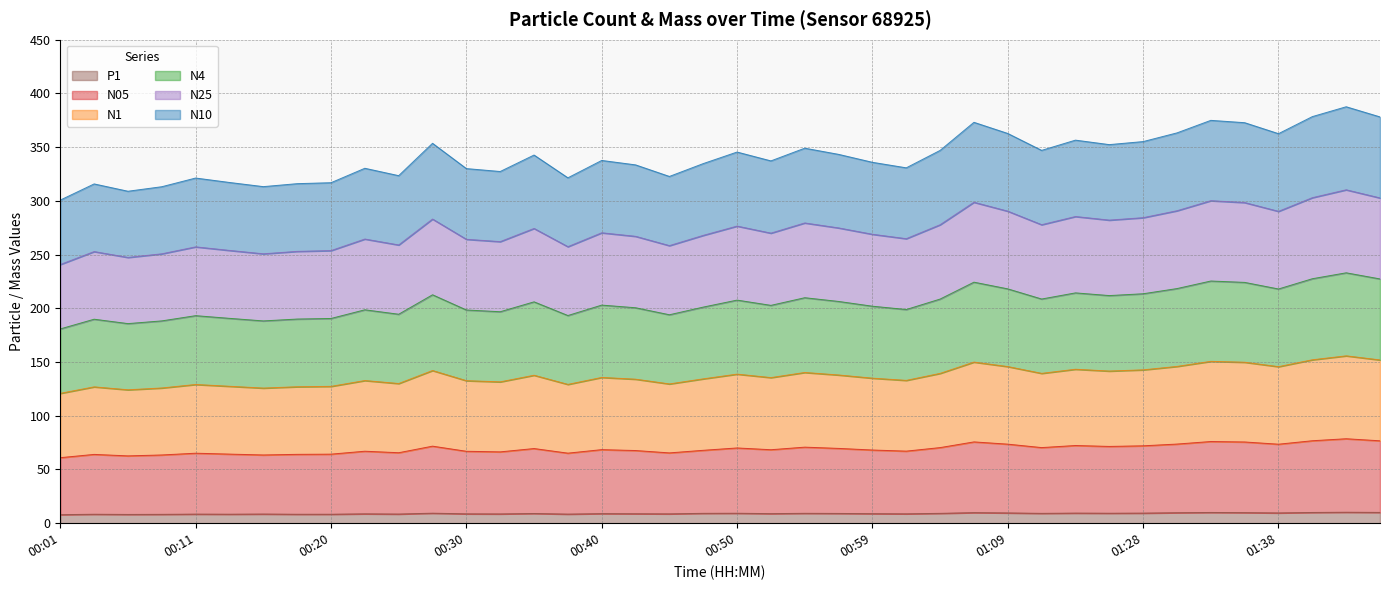

What is the highest value of the P1 series?

10.2